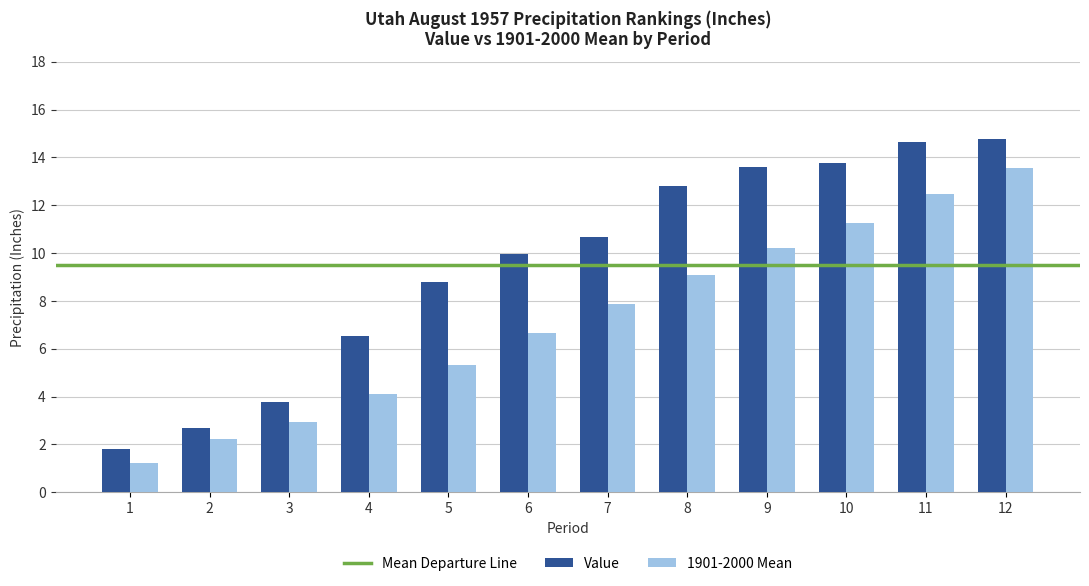

What is the smallest value displayed?

1.2